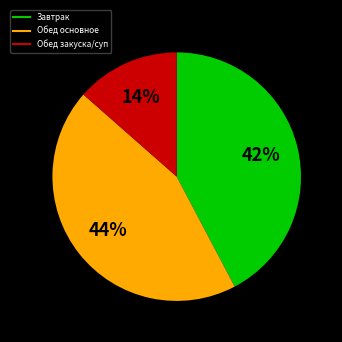

To the nearest percent, what is the average slice percentage?

33%